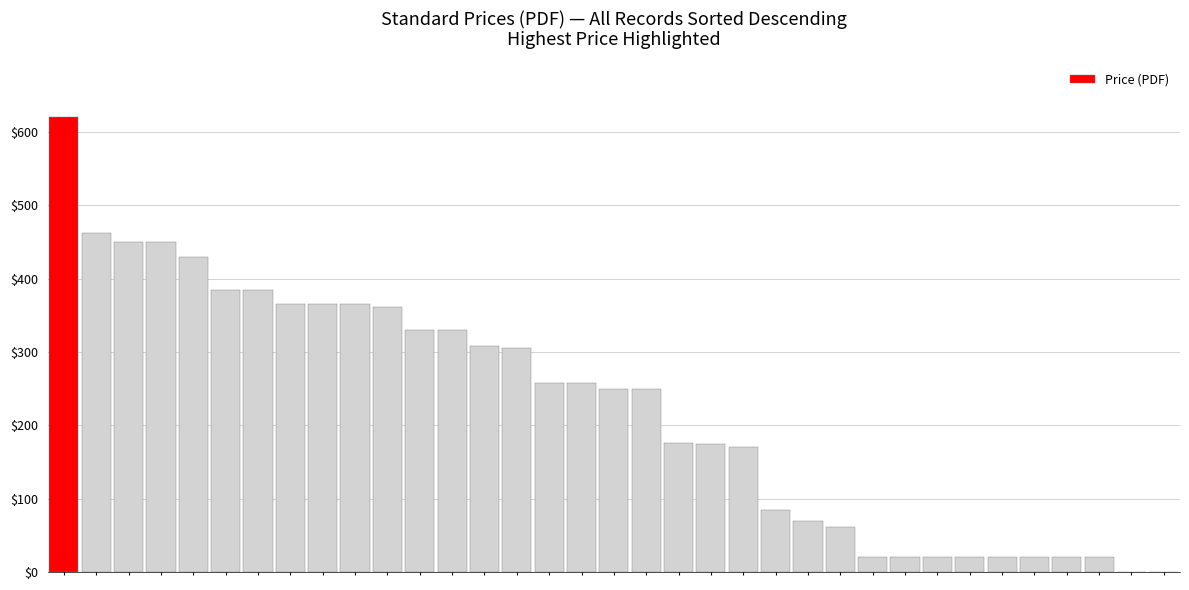

How many categories are shown in the chart?

35